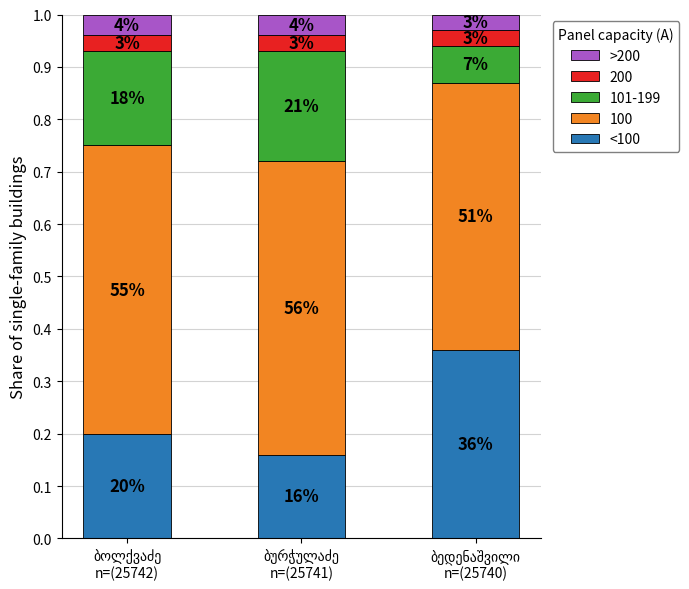

What are all the series names shown in the legend?

>200, 200, 101-199, 100, <100